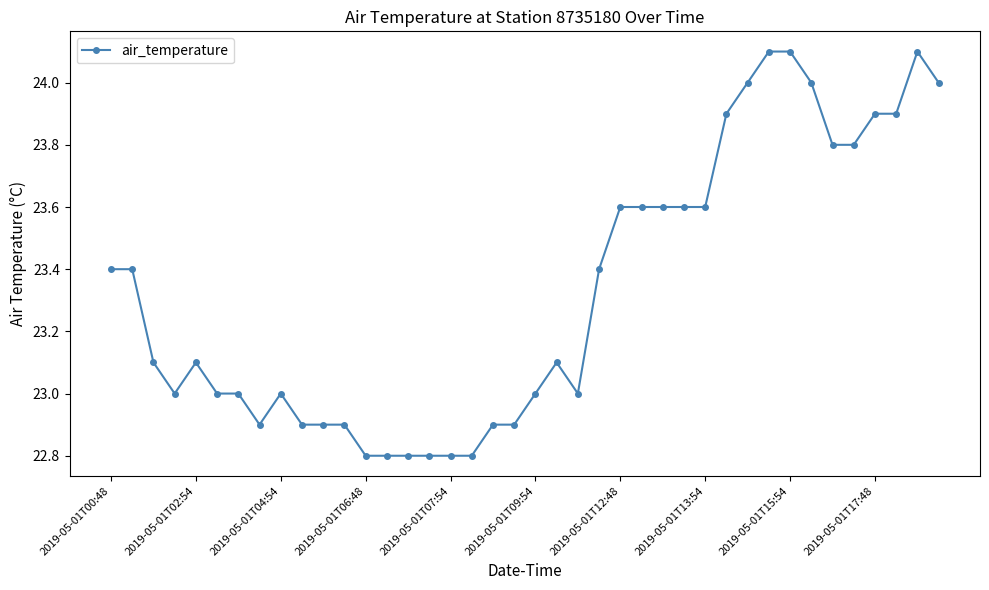

How many lines are shown in the chart?

1